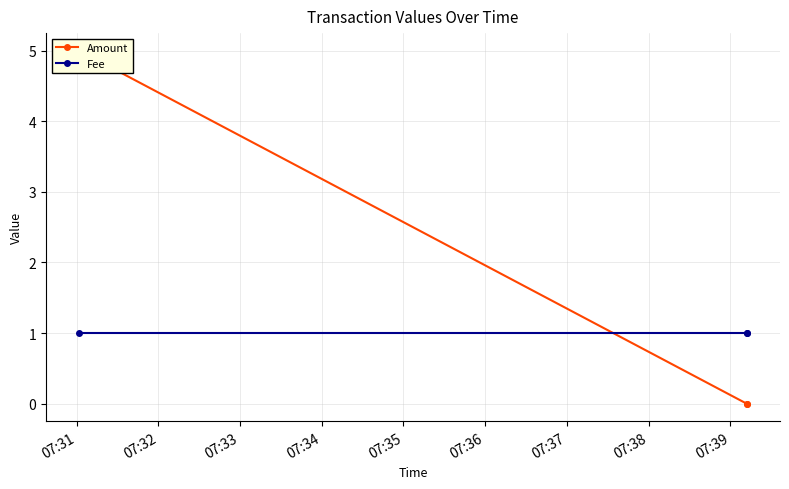

At which category is the sum across all series the highest?

07:31